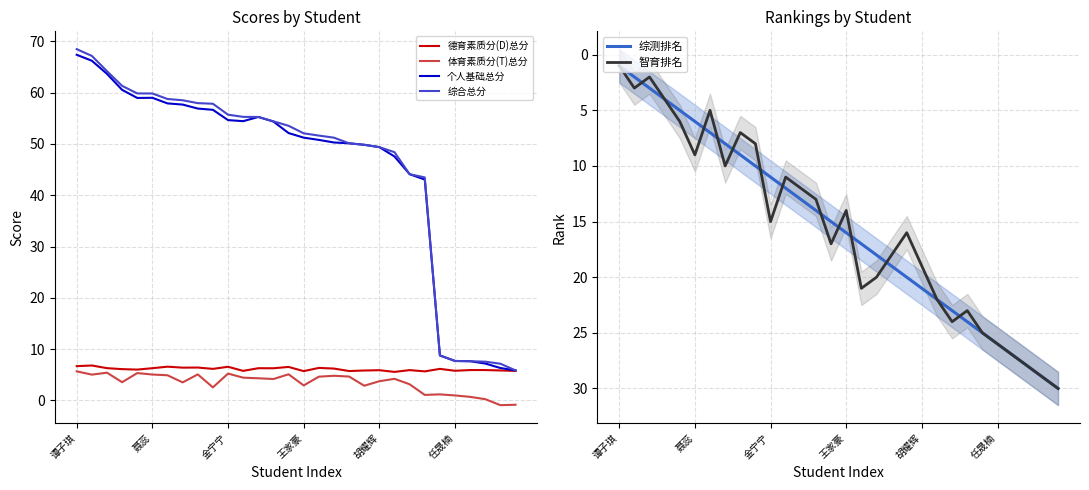

Is it true that 德育素质分(D)总分 equals 2.8 at 金宁宁?

False